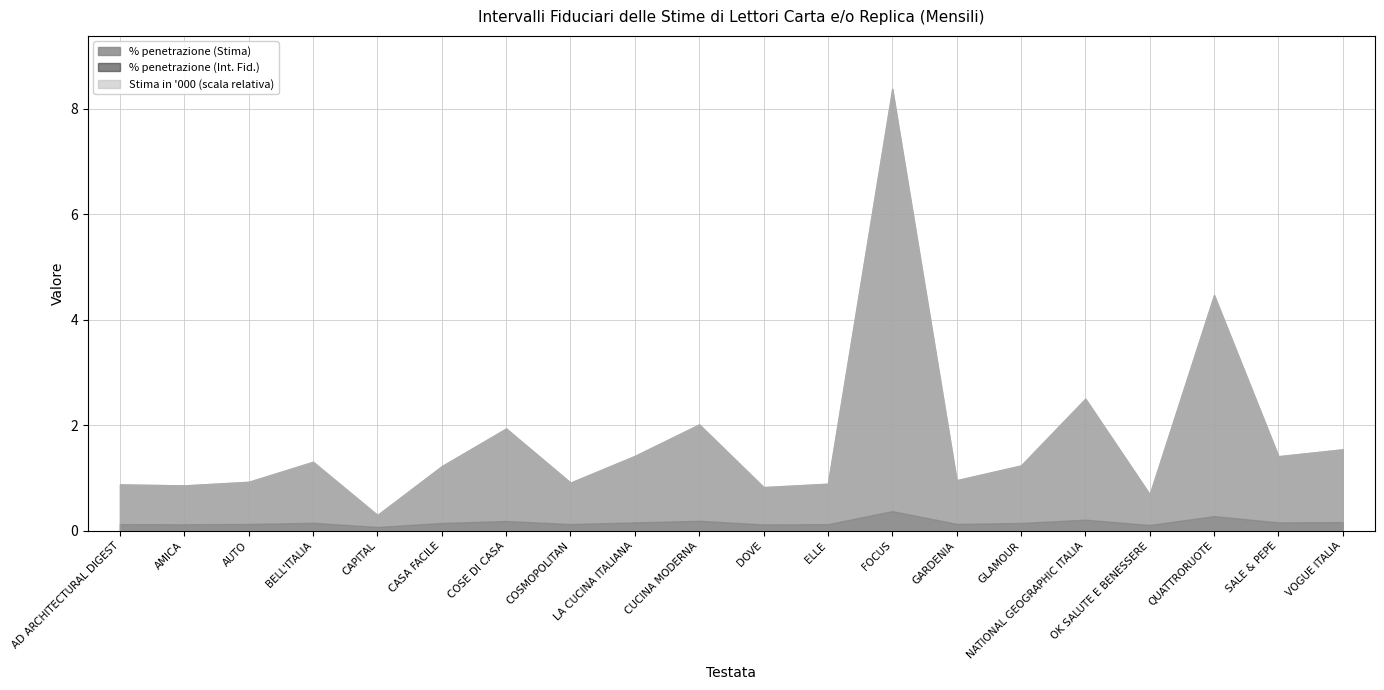

How many data points does each series have?

20